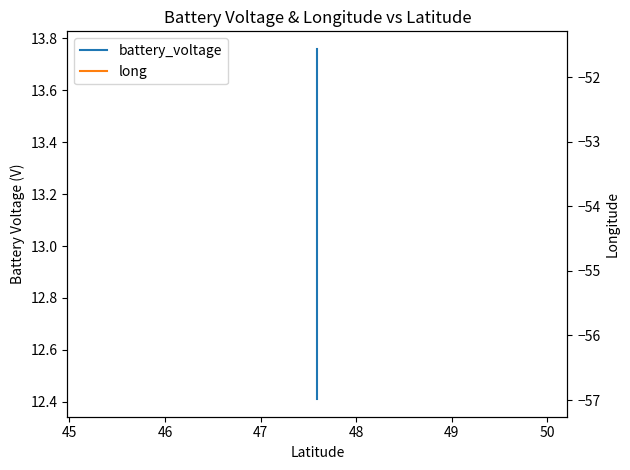

How many lines are shown in the chart?

2